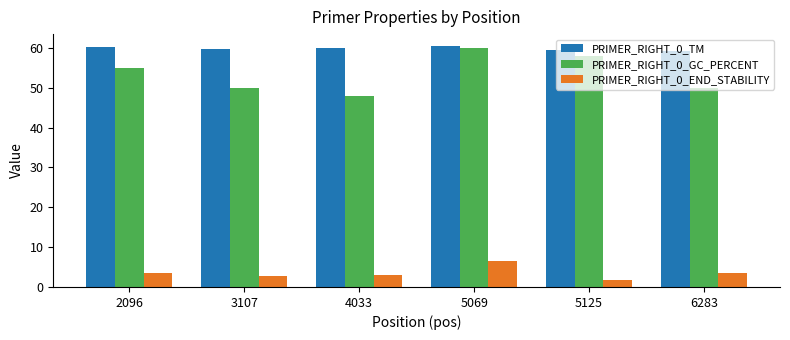

At how many categories does at least one series exceed 6?

6